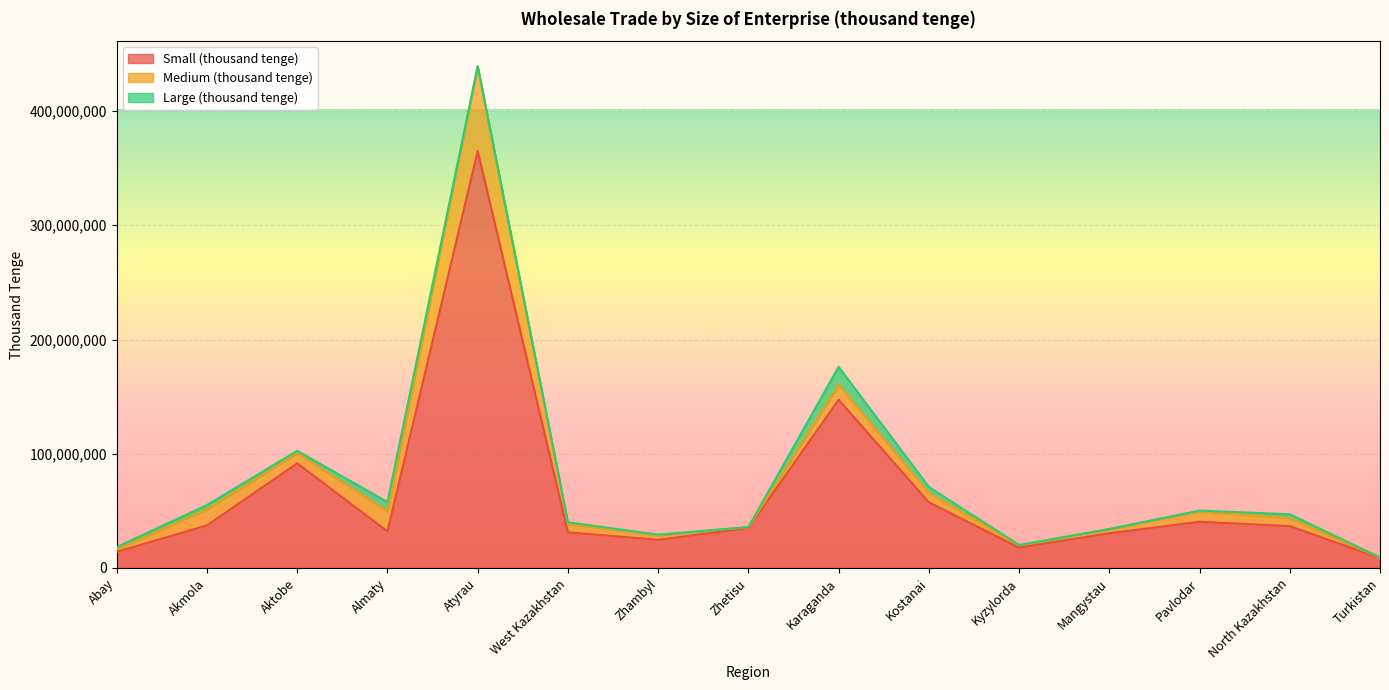

In Small (thousand tenge), how many points are higher than both neighbors (excluding endpoints)?

4